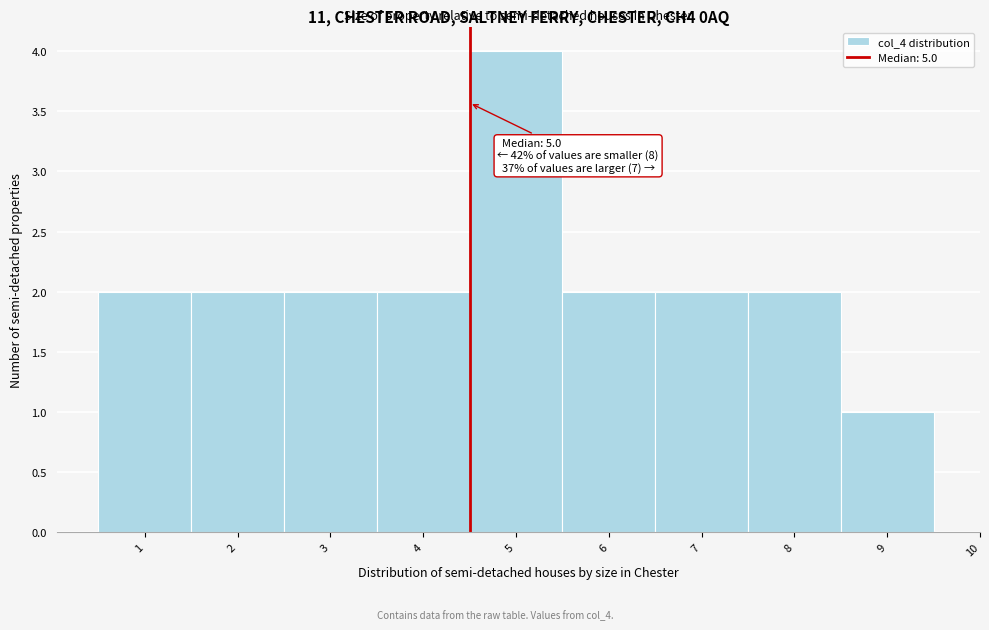

Reading left to right, transcribe all the data shown in this chart.

1=2	2=2	3=2	4=2	5=4	6=2	7=2	8=2	9=1